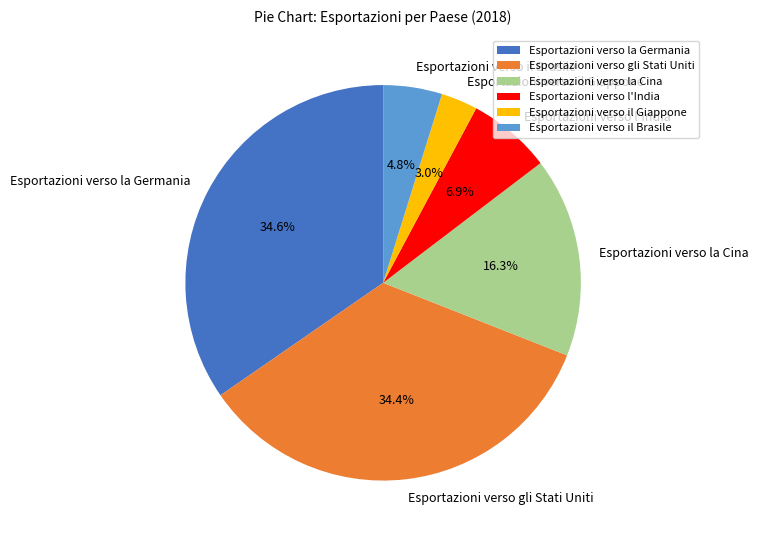

Does any single category account for the majority?

No